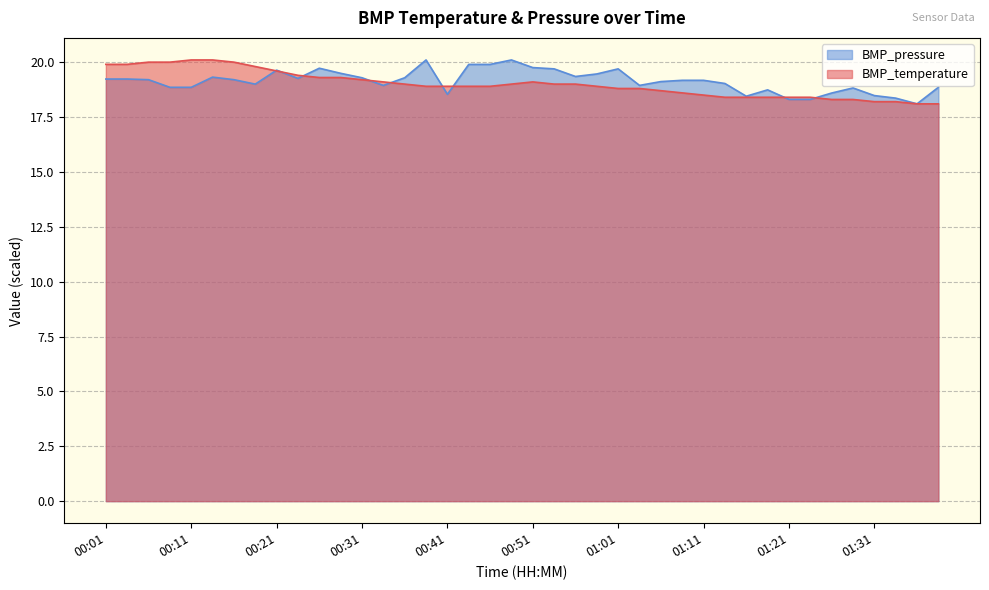

In BMP_pressure, how many points are lower than both neighbors (excluding endpoints)?

8